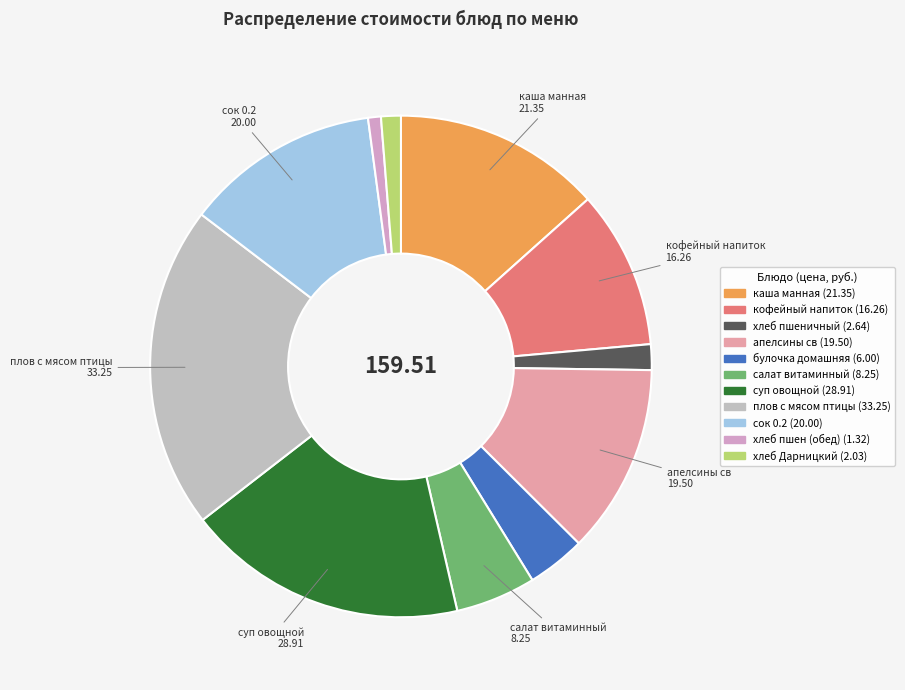

Which category has the smallest portion of the pie?

хлеб пшен